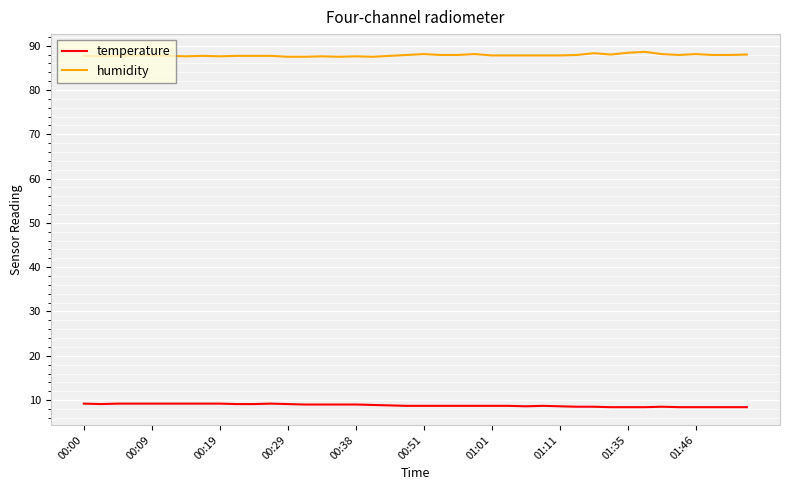

List the series in order of their overall mean, lowest first.

temperature, humidity